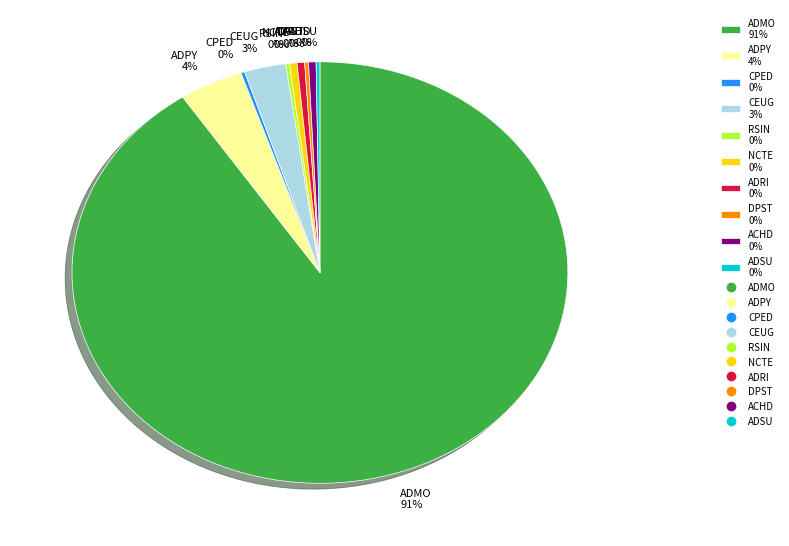

The ADMO slice represents 99% of the pie. True or false?

False